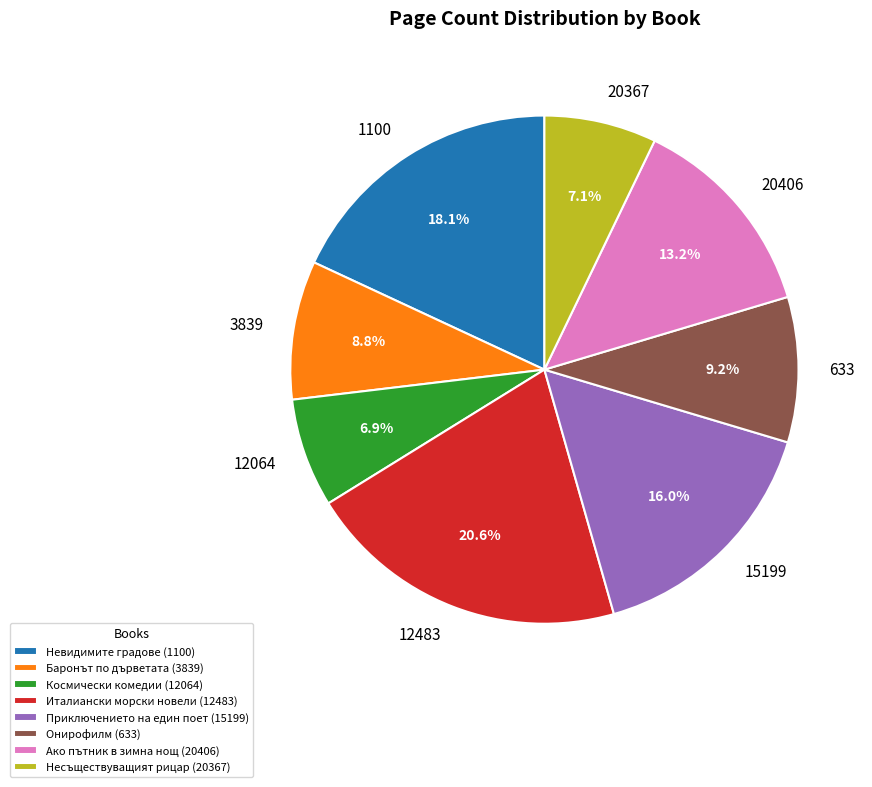

How many segments does this pie chart have?

8